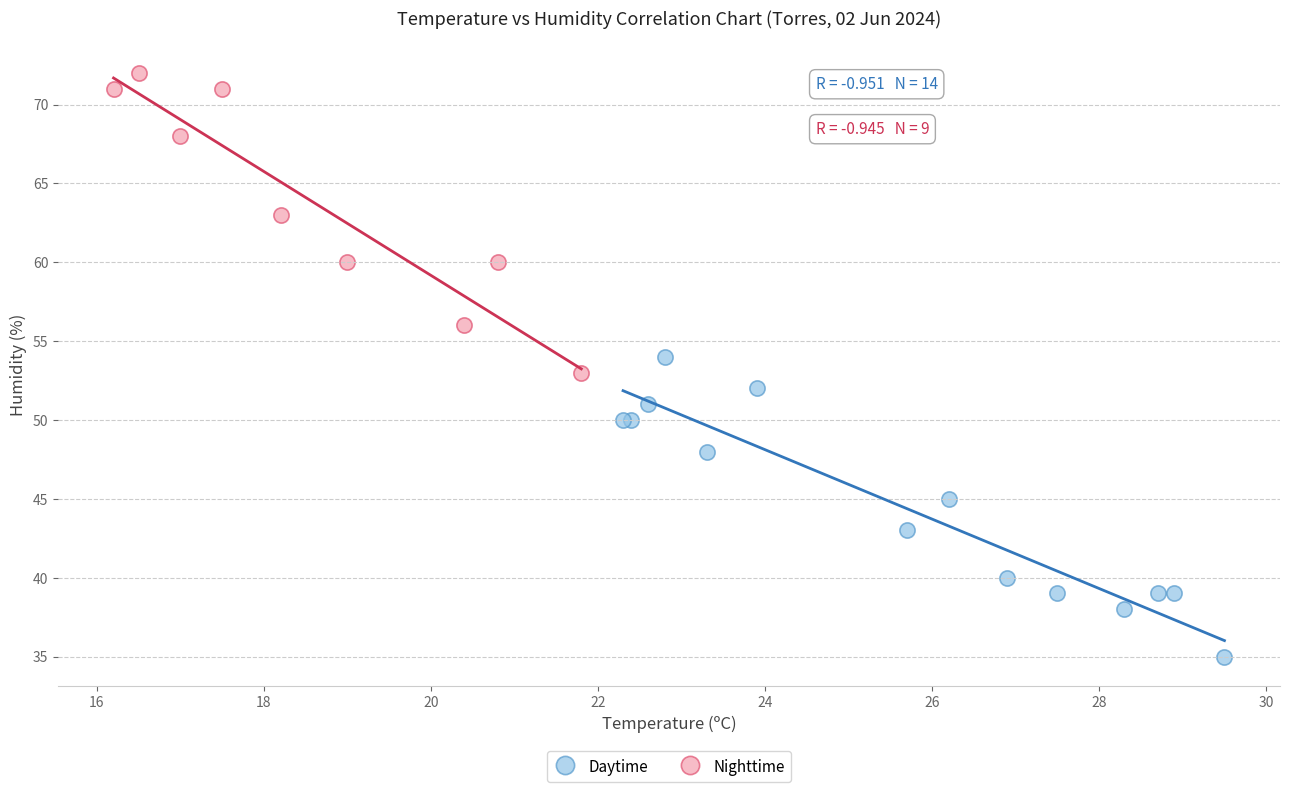

Which series contains the lowest Y value?

Daytime